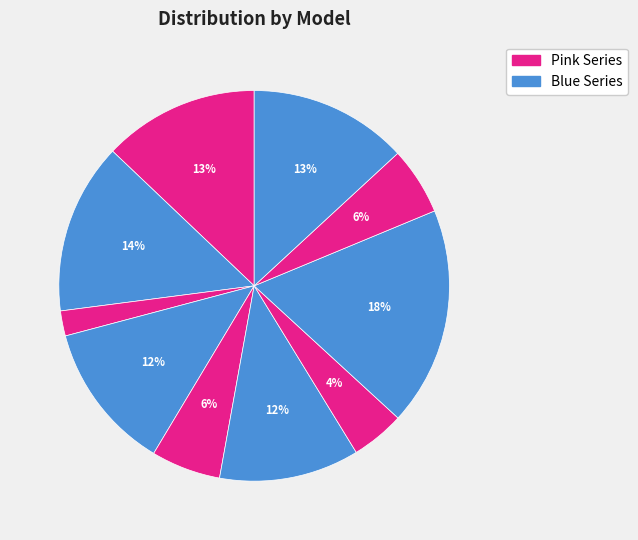

How many segments does this pie chart have?

10